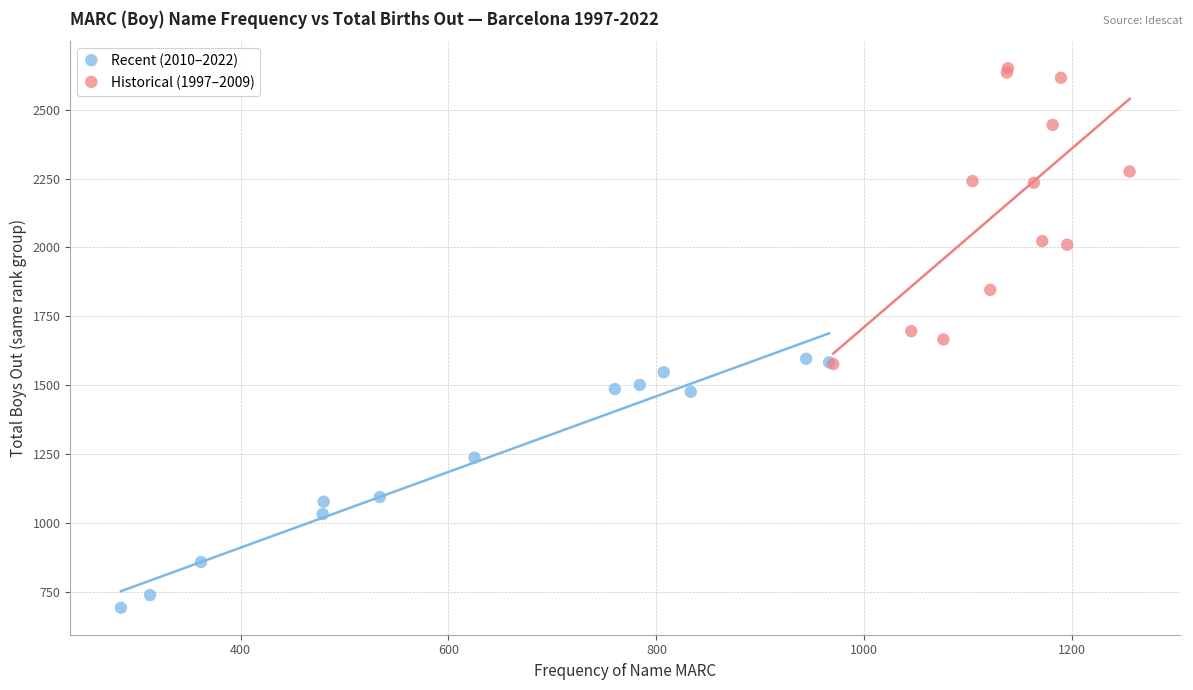

Which series has the widest spread of Y values?

Historical (1997–2009)